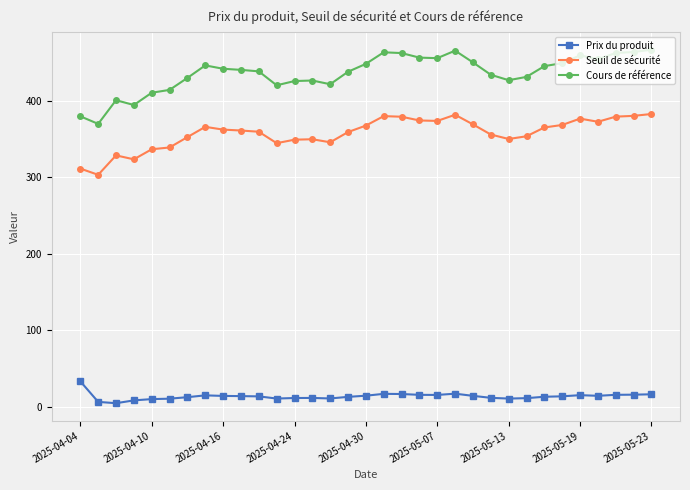

What is the minimum value for Cours de référence?

369.5